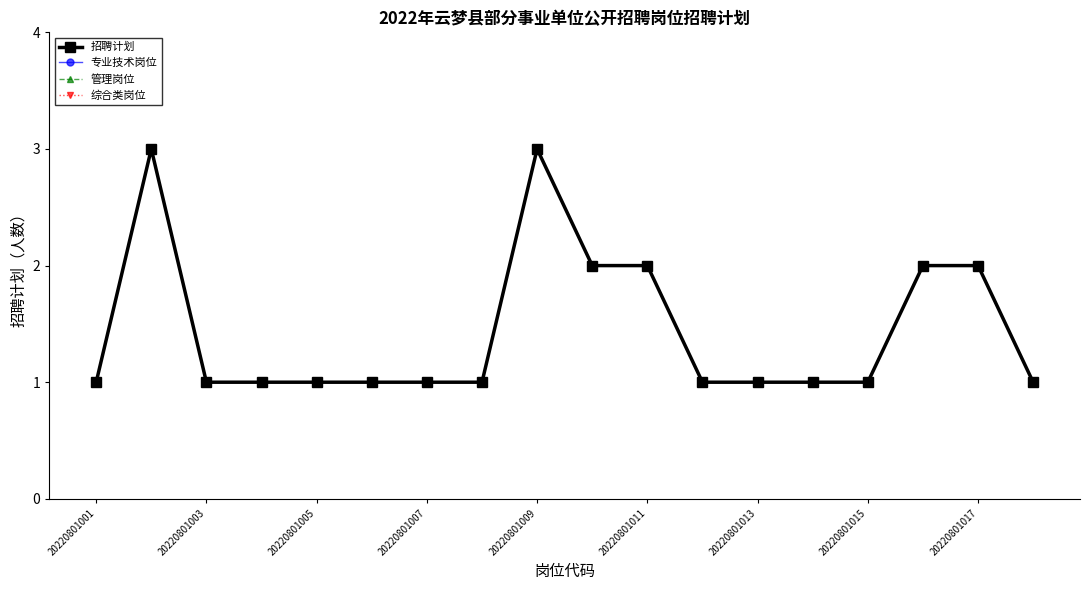

What is the minimum value shown in the chart?

1